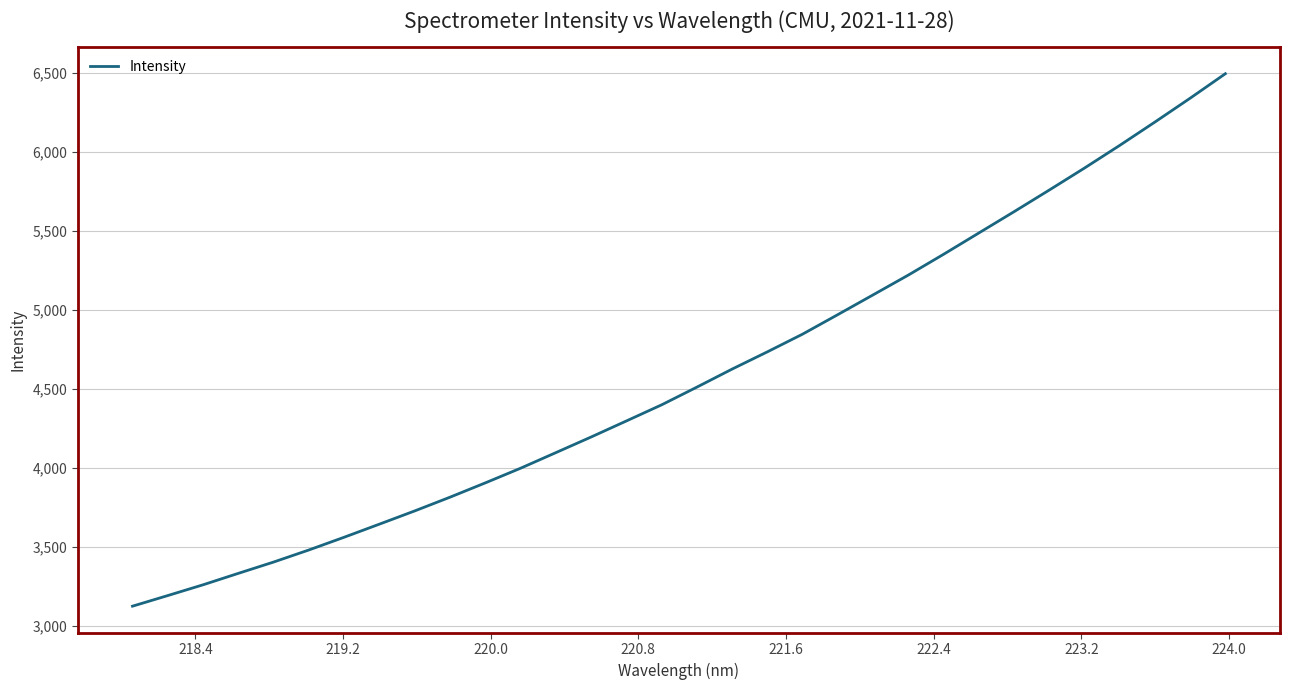

What is the difference between the maximum and minimum values?

3368.8